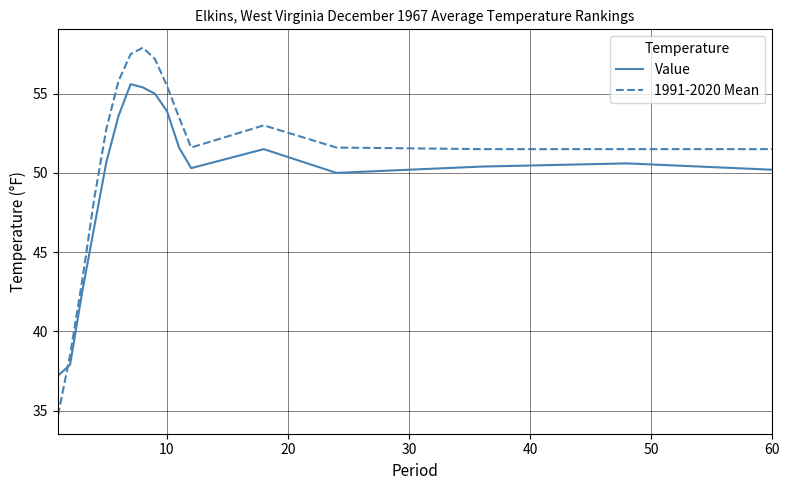

Which series has the largest total across all categories?

1991-2020 Mean